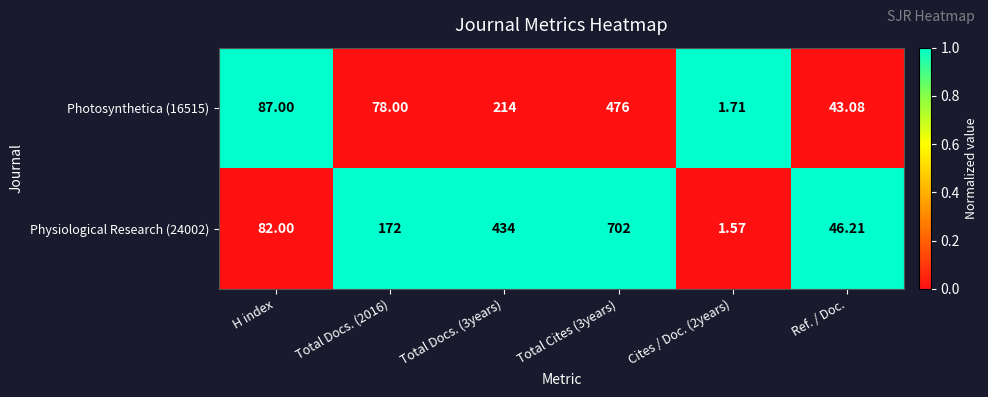

Is the value of Physiological Research (24002) at Total Cites (3years) greater than the value of Photosynthetica (16515) at Total Docs. (3years)?

Yes